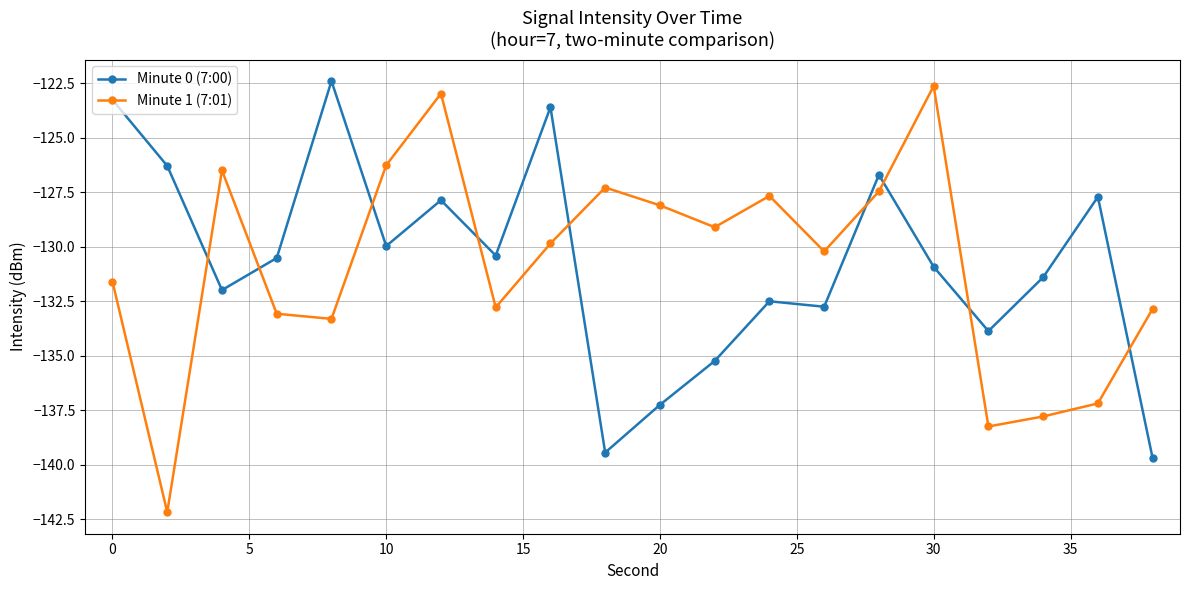

What is the lowest value of the Minute 1 (7:01) series?

-142.2